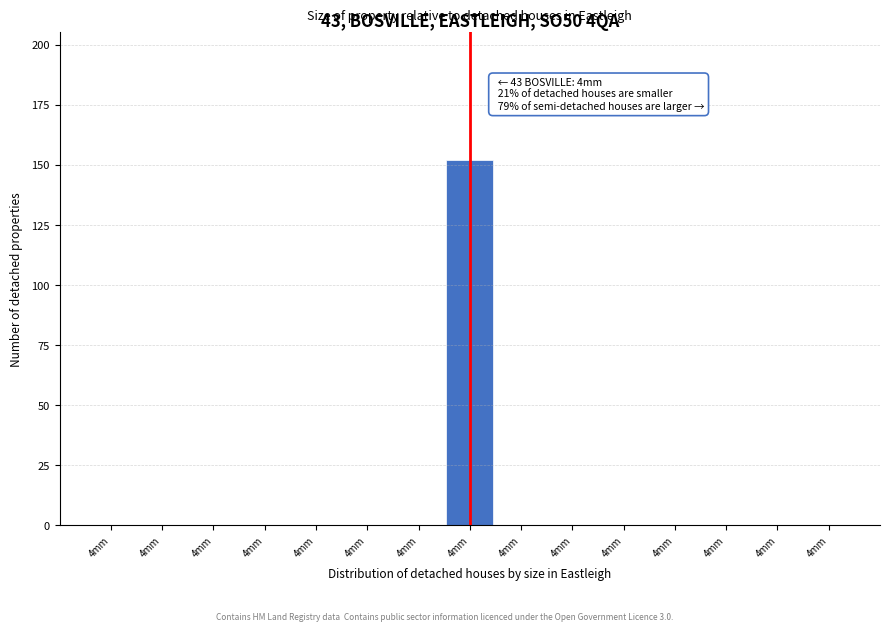

How many distinct data groups are displayed?

1